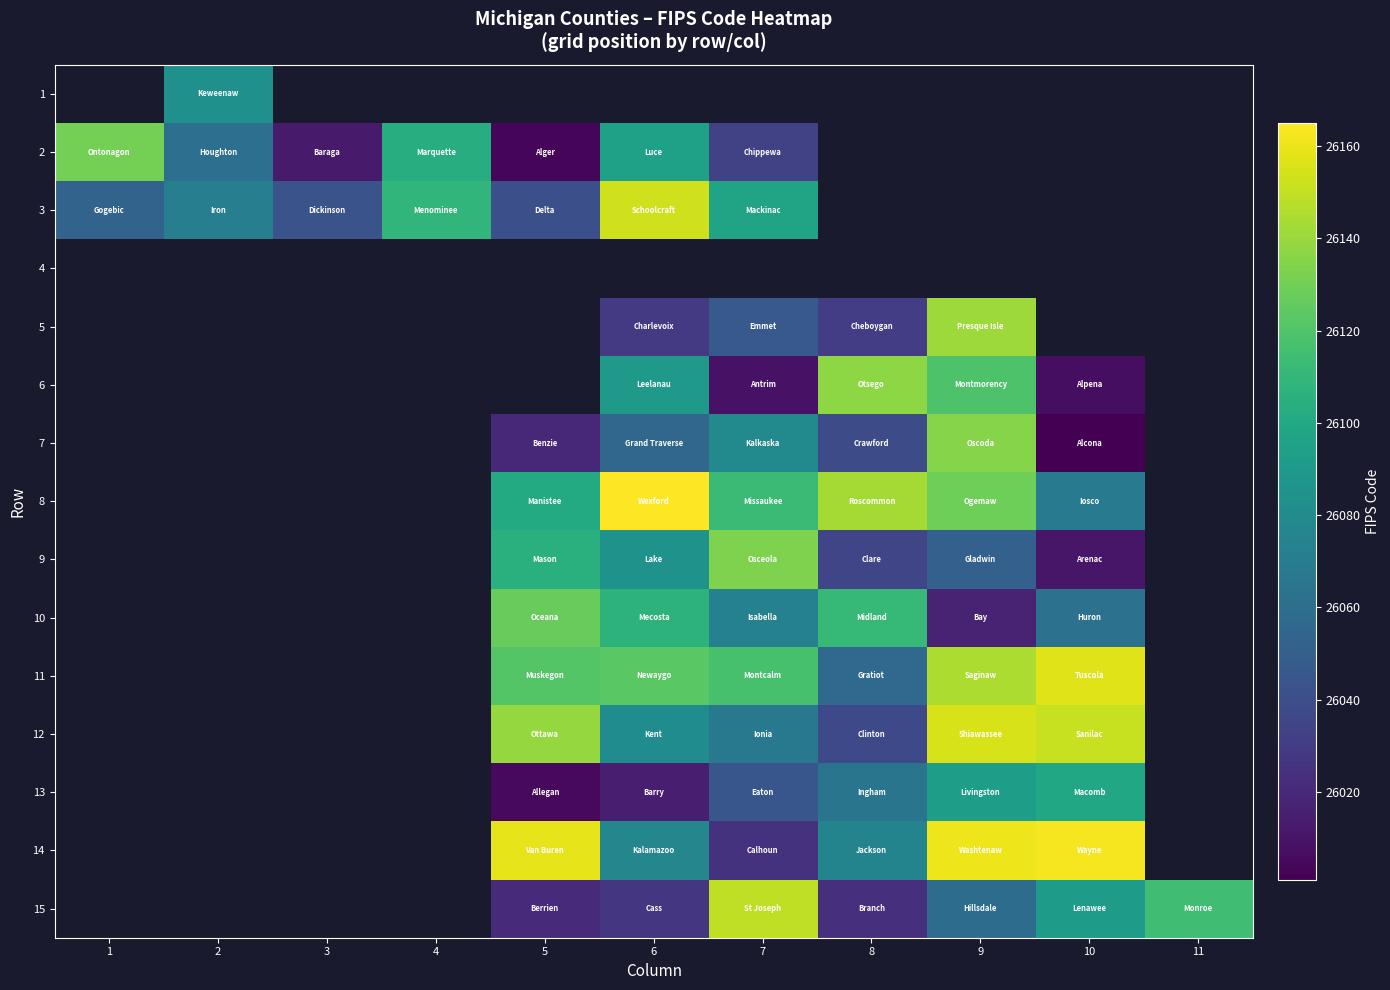

How many positive values does the 1 series have?

1